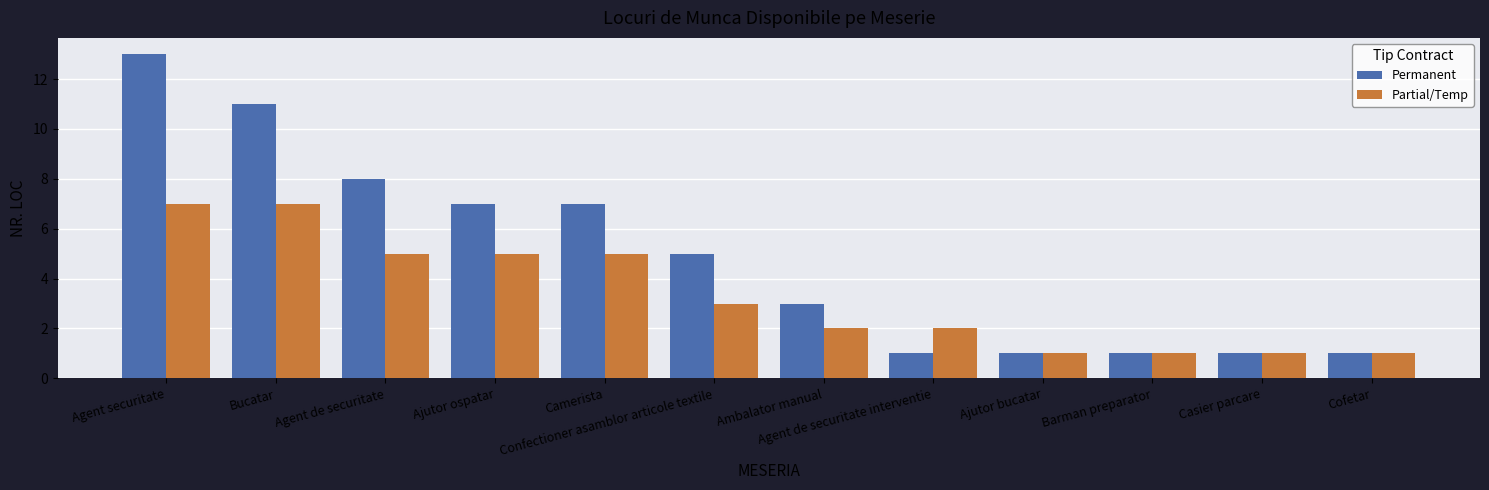

Reading left to right, list all the values displayed in this chart.

Permanent: 13	11	8	7	7	5	3	1	1	1	1	1
Partial/Temp: 7	7	5	5	5	3	2	2	1	1	1	1